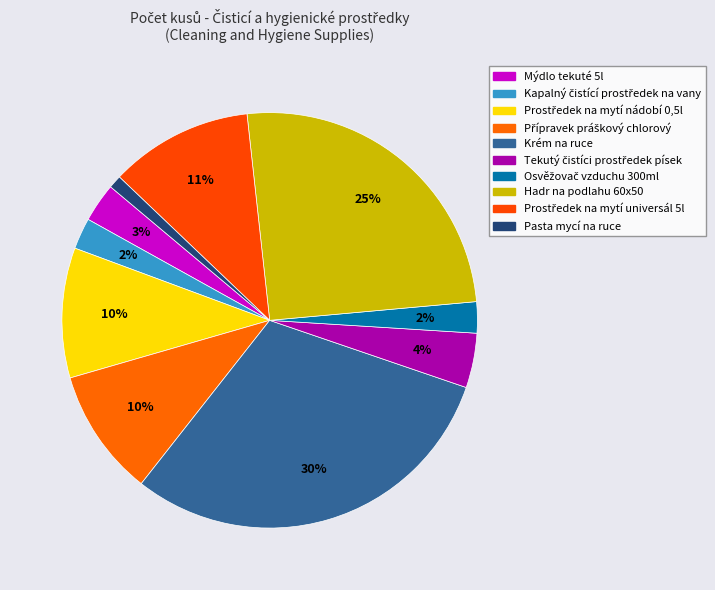

Does Osvěžovač vzduchu 300ml represent more than half of the total?

No